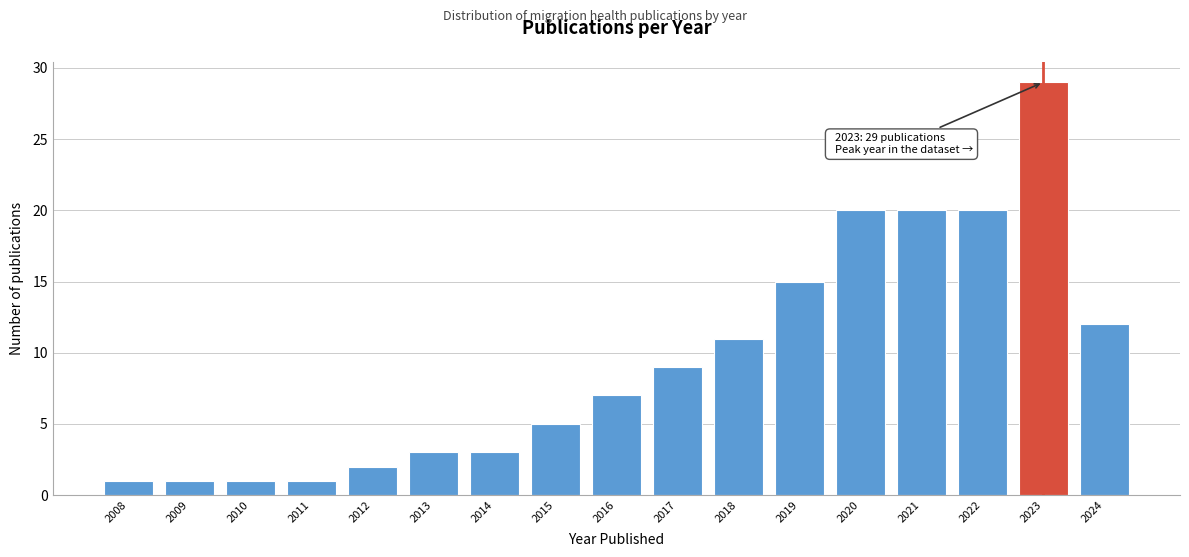

Reading left to right, what are all the values shown in this chart?

1	1	1	1	2	3	3	5	7	9	11	15	20	20	20	29	12